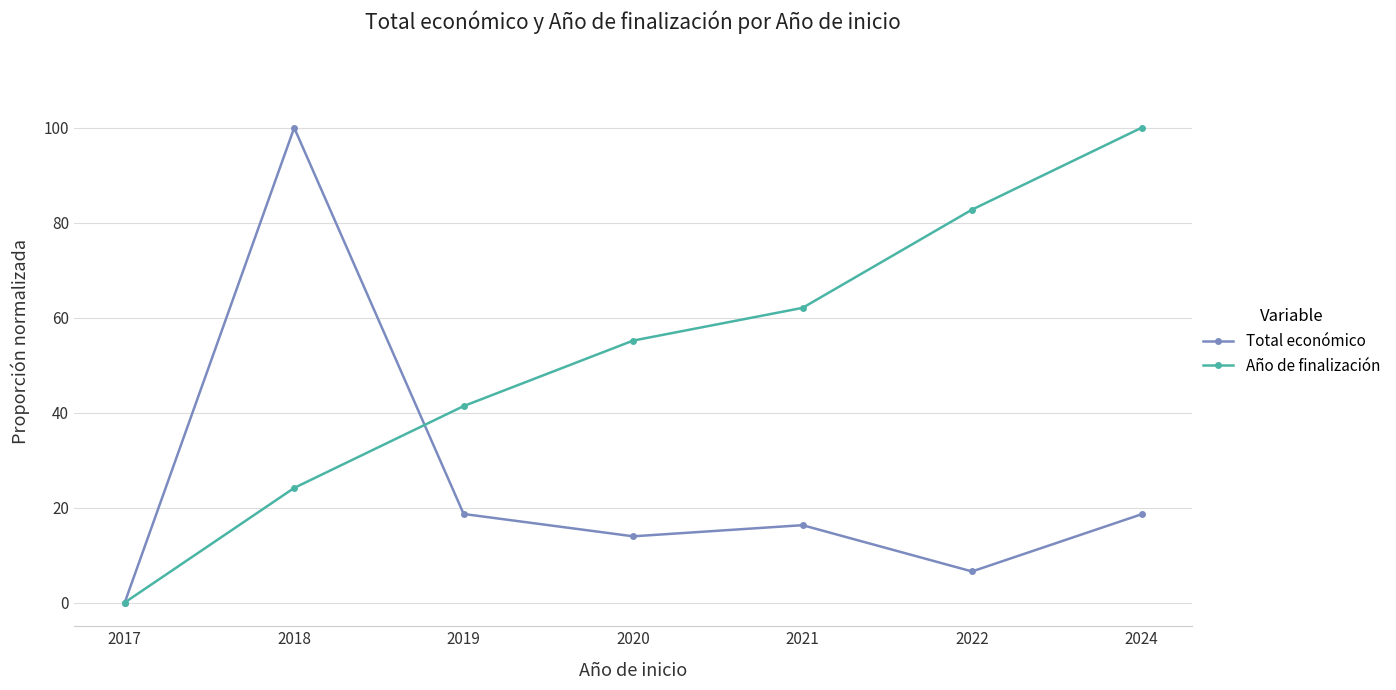

True or false: Año de finalización has more than 1 points higher than both neighbors.

False